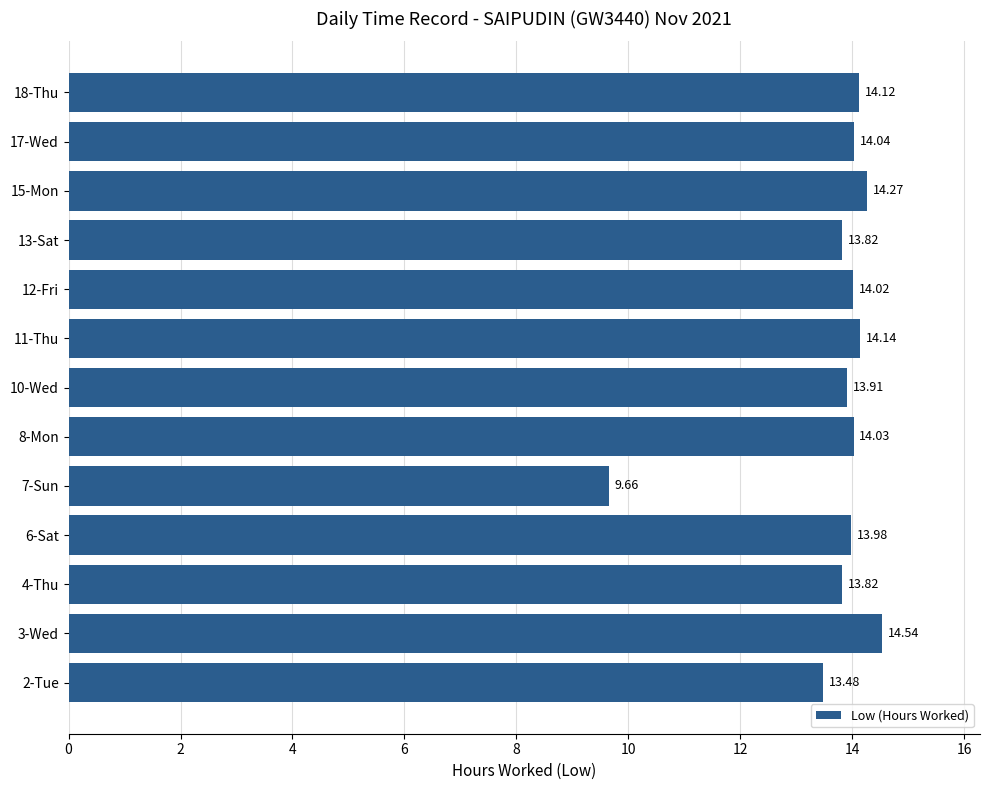

Which has a higher value, 2-Tue or 15-Mon?

15-Mon